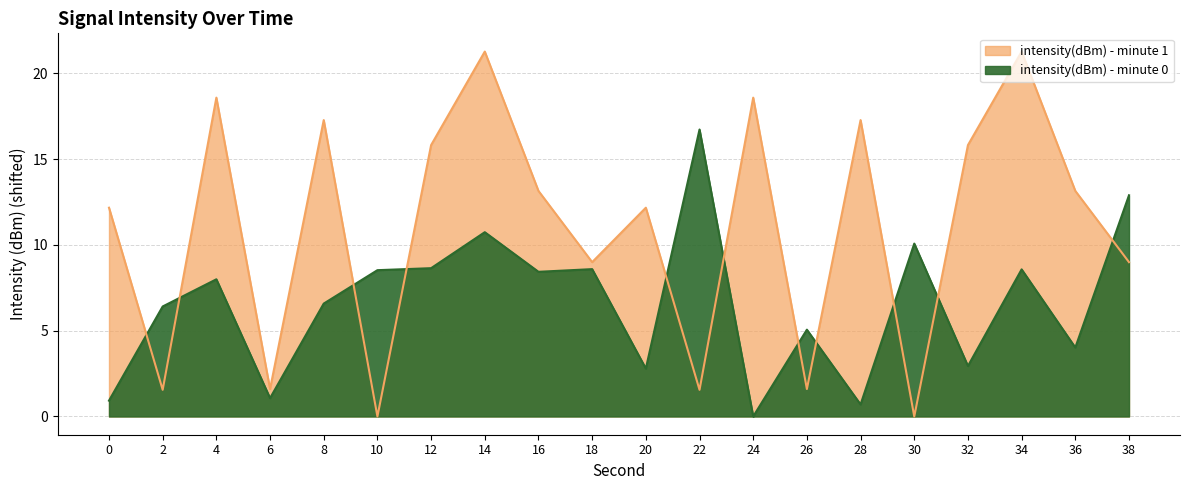

Reading left to right, extract all data points from this chart.

intensity(dBm) - minute 0: 0=0.9	2=6.4	4=8.0	6=1.1	8=6.6	10=8.5	12=8.6	14=10.7	16=8.4	18=8.6	20=2.8	22=16.7	24=0.0	26=5.1	28=0.7	30=10.1	32=2.9	34=8.6	36=4.0	38=12.9
intensity(dBm) - minute 1: 0=12.2	2=1.6	4=18.6	6=1.6	8=17.3	10=0.0	12=15.8	14=21.3	16=13.1	18=9.0	20=12.2	22=1.6	24=18.6	26=1.6	28=17.3	30=0.0	32=15.8	34=21.3	36=13.1	38=9.0